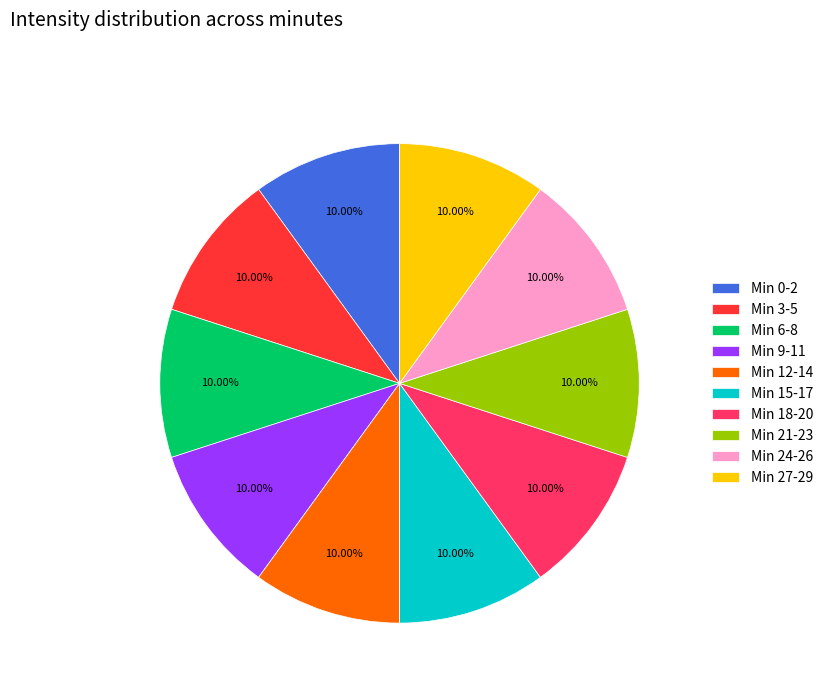

Does Min 3-5 account for over 50% of the chart?

No